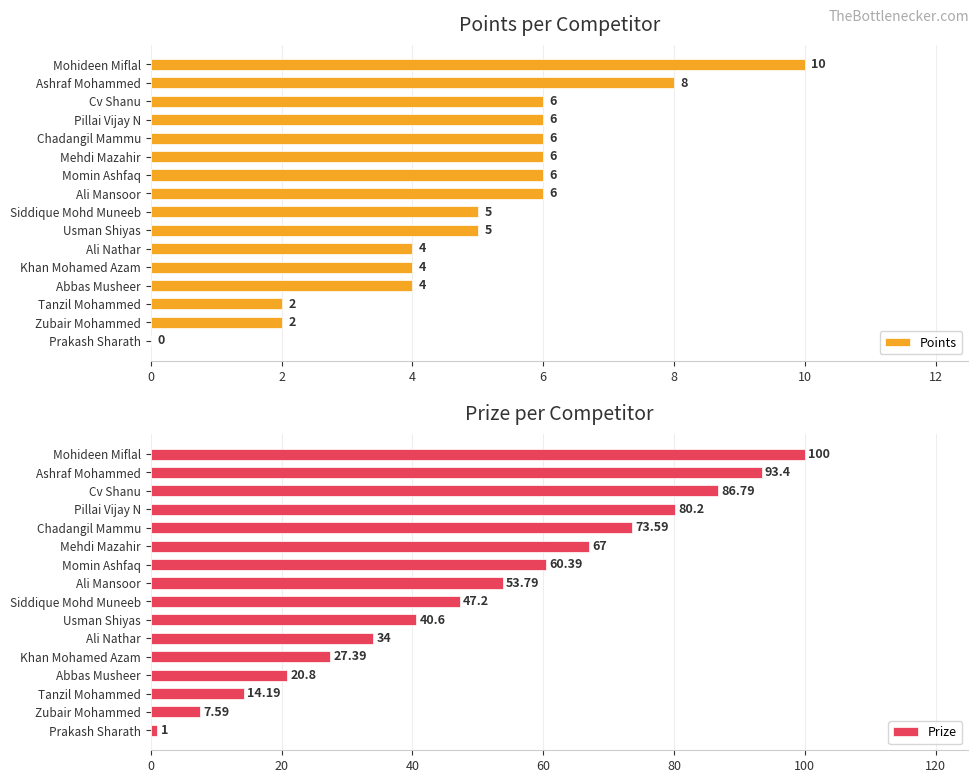

What is the sum of the Points values at Zubair Mohammed and Ali Mansoor?

8